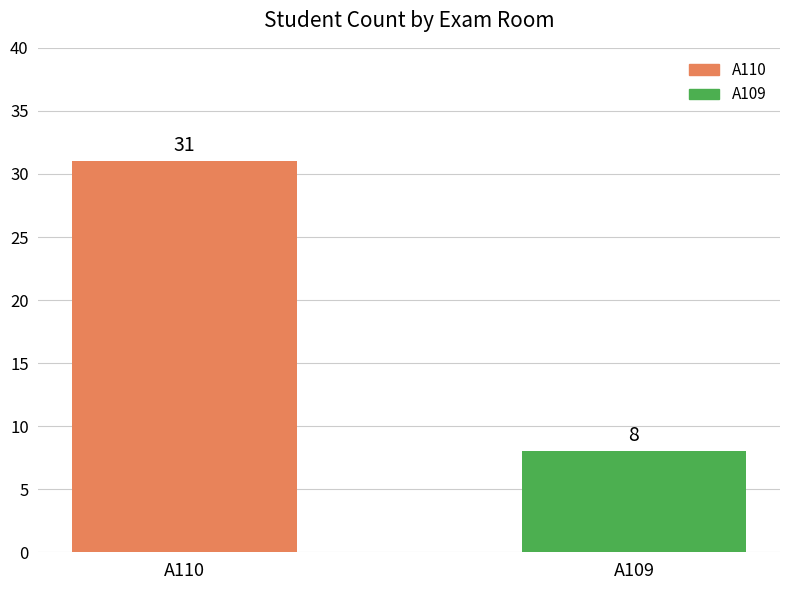

Which category has the highest value across all series?

A110